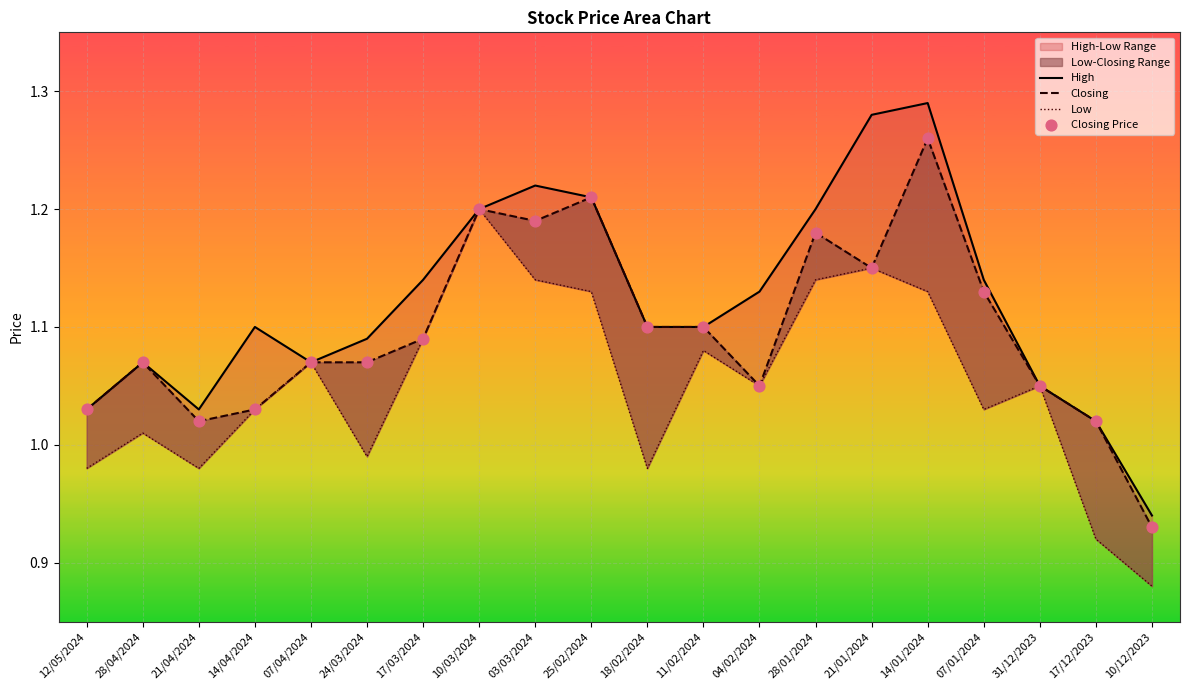

What is the total value across all series at 14/04/2024?

4.2